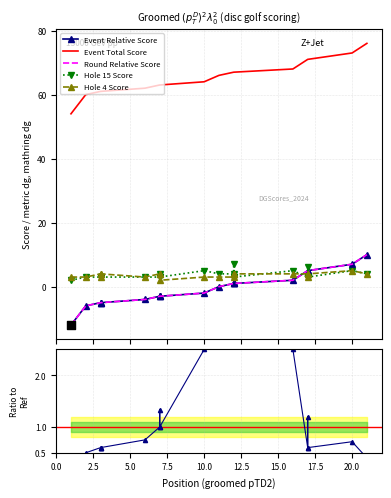

Which series contains the lowest Y value?

event_relative_score